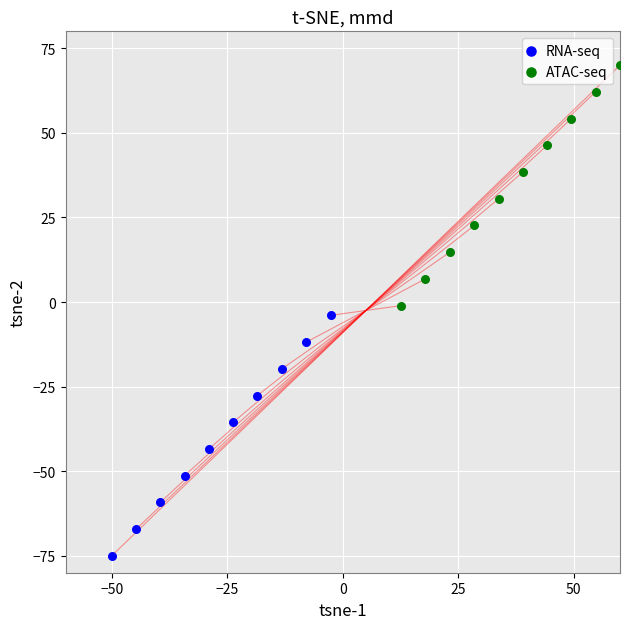

Which series reaches the maximum Y coordinate?

ATAC-seq